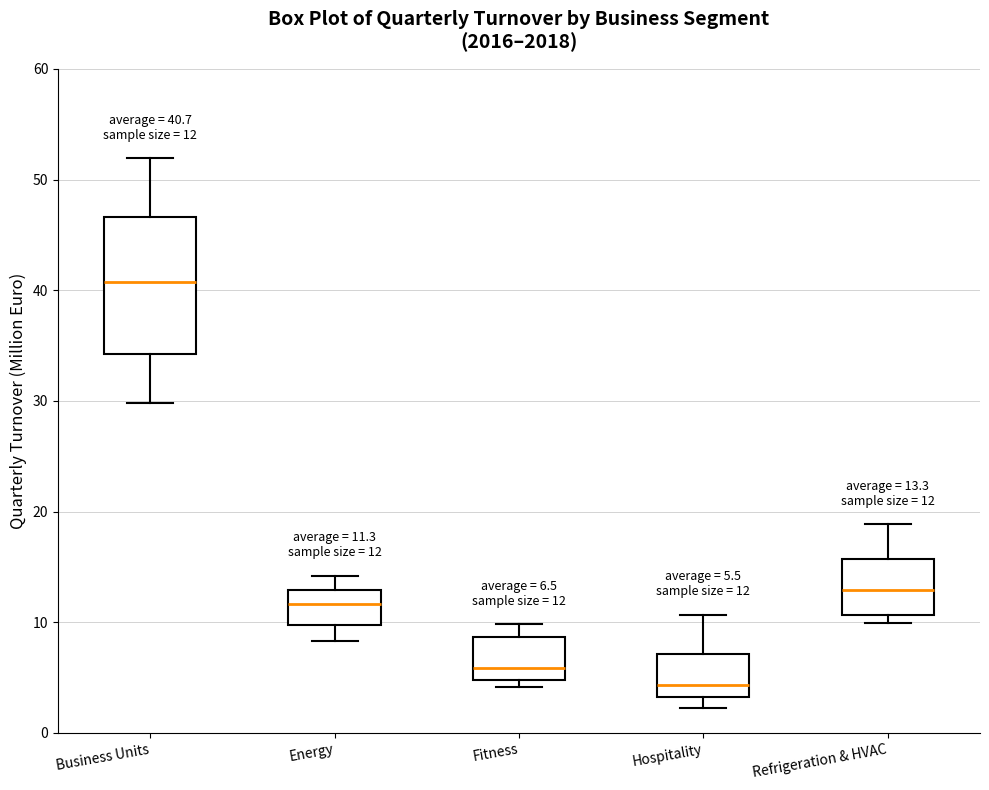

Comparing the boxes themselves (not the whiskers), which one is the tallest?

Business Units